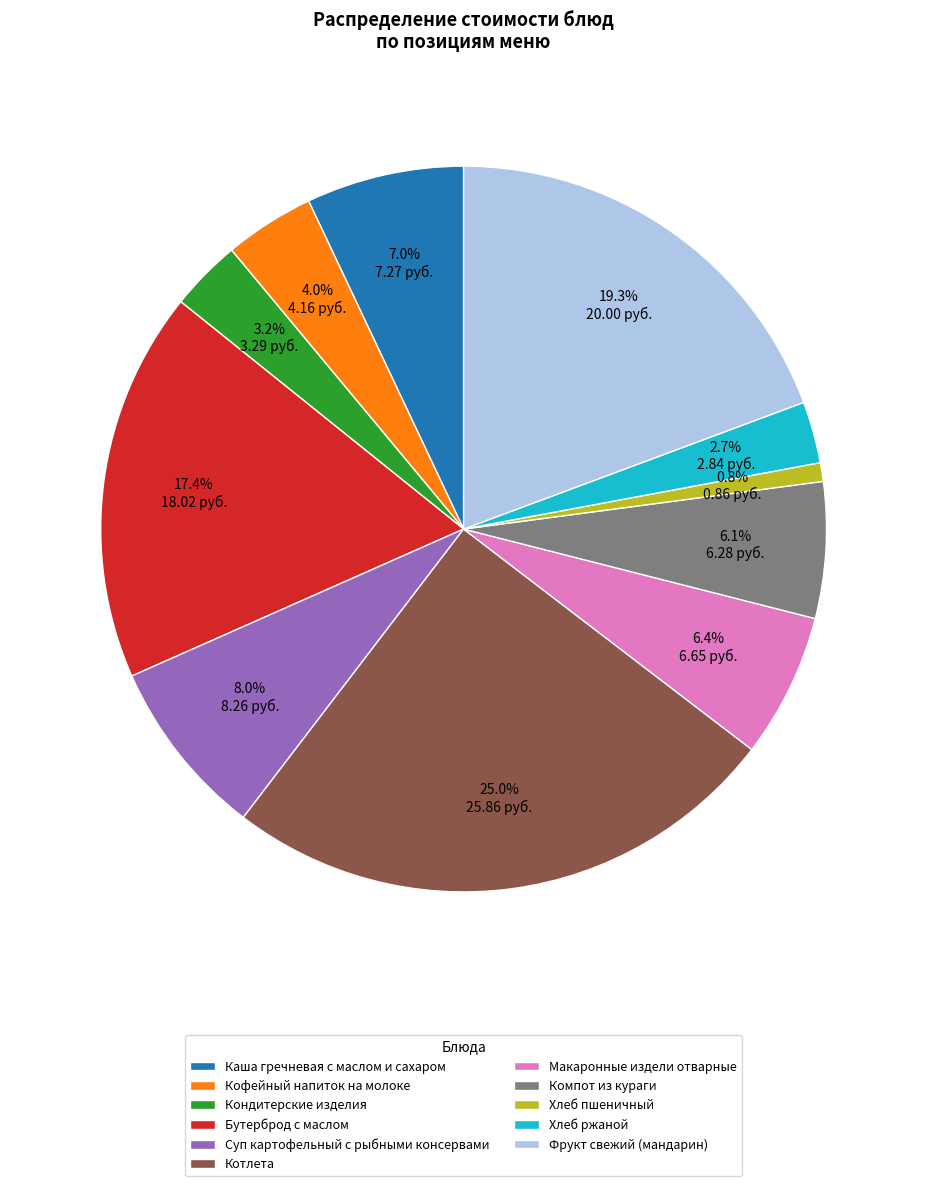

Which slice is the smallest?

Хлеб пшеничный